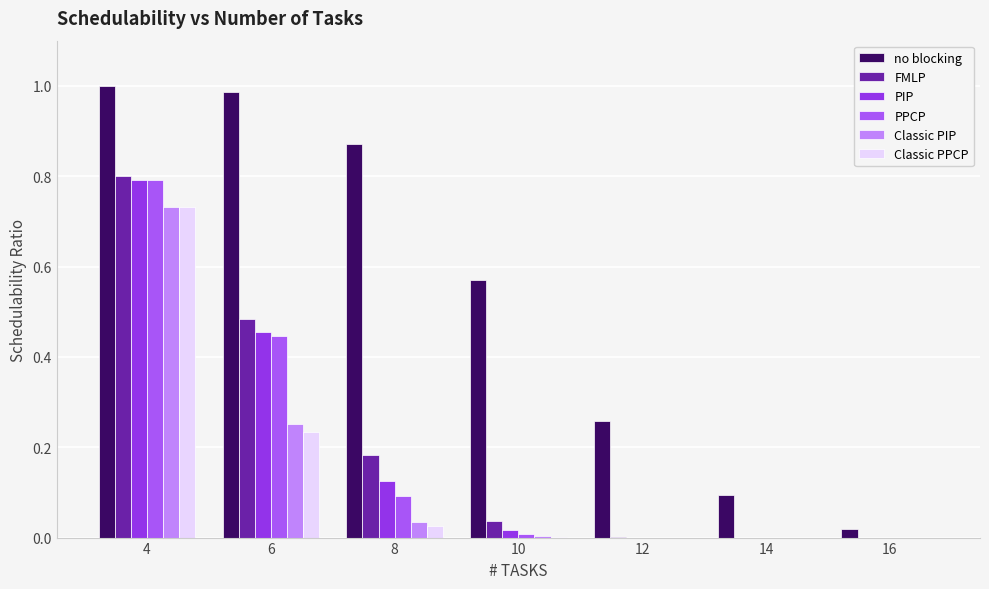

Between 4 and 12, which series saw the biggest shift?

FMLP